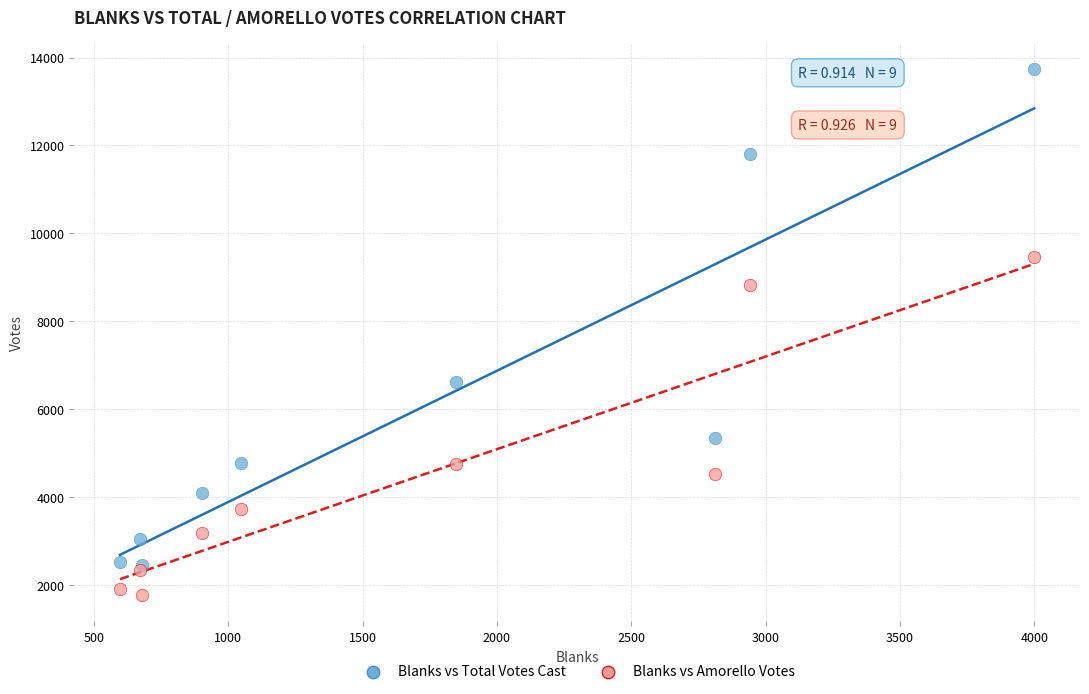

Which series reaches the maximum Y coordinate?

Blanks vs Total Votes Cast